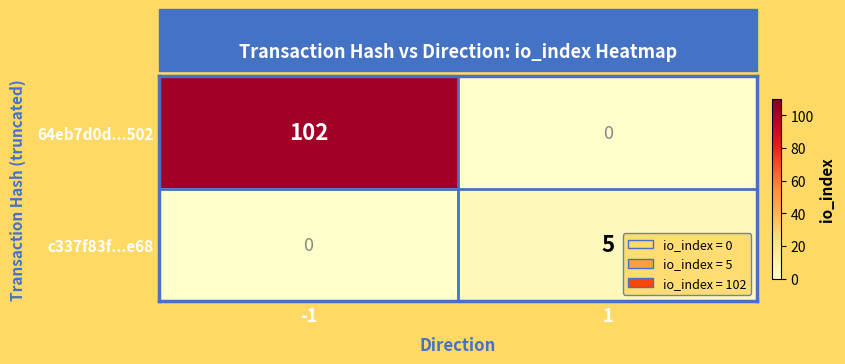

Is it true that c337f83f...e68 equals -2 at -1?

False